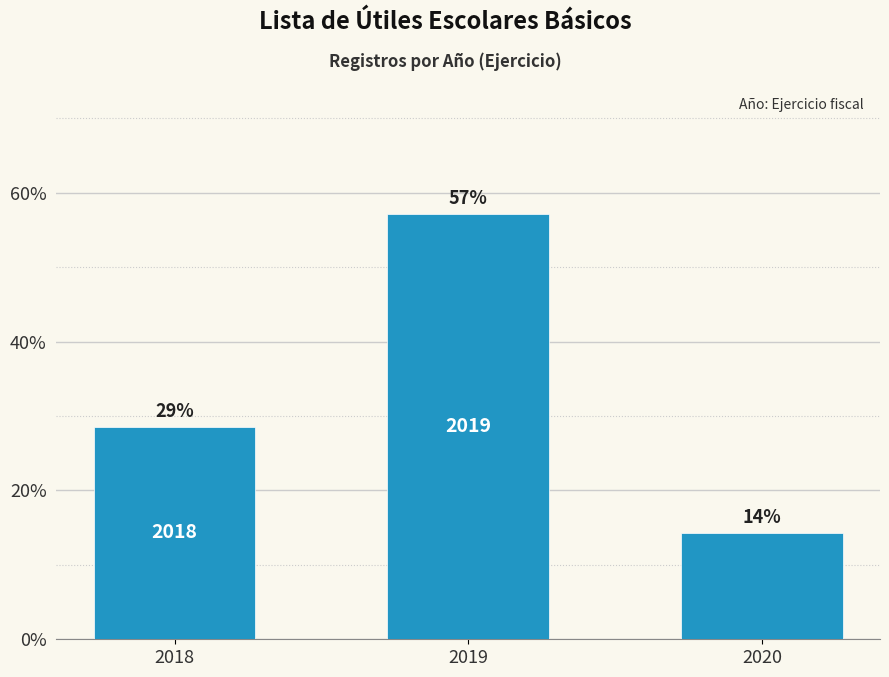

Does the chart contain any negative values?

No